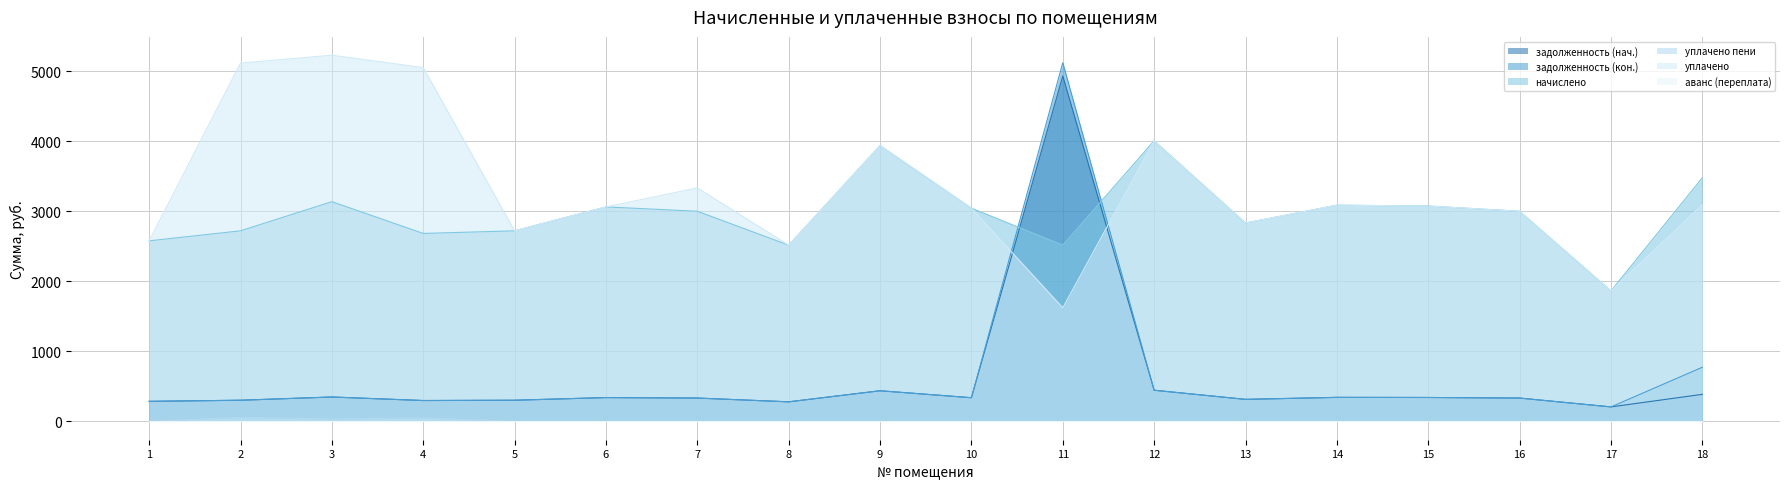

What is the average value of the начислено series?

2958.0